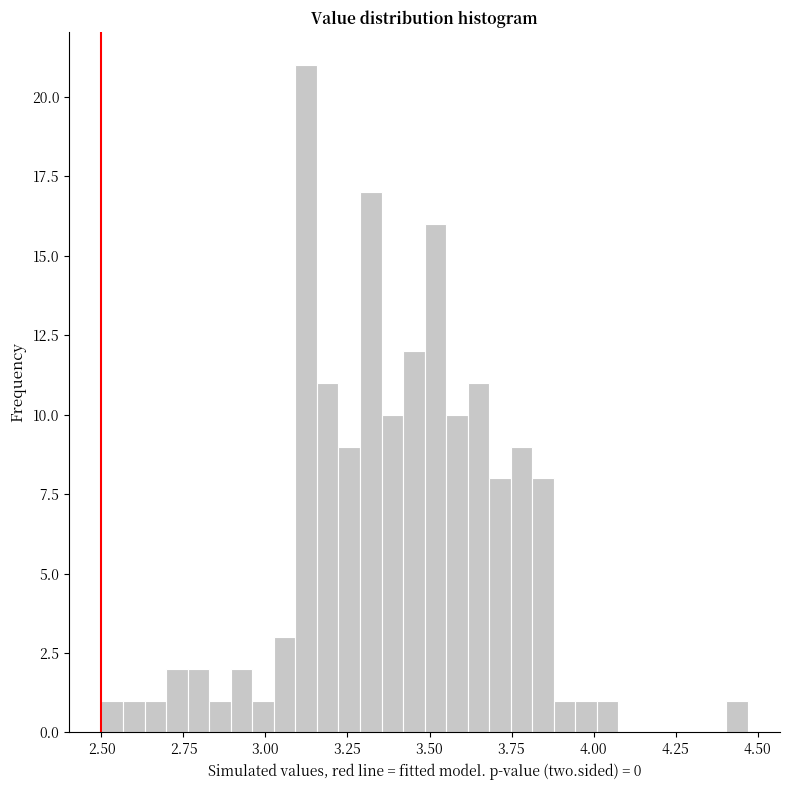

Read against the x-axis, roughly where is the centre of the tallest bar?

3.10